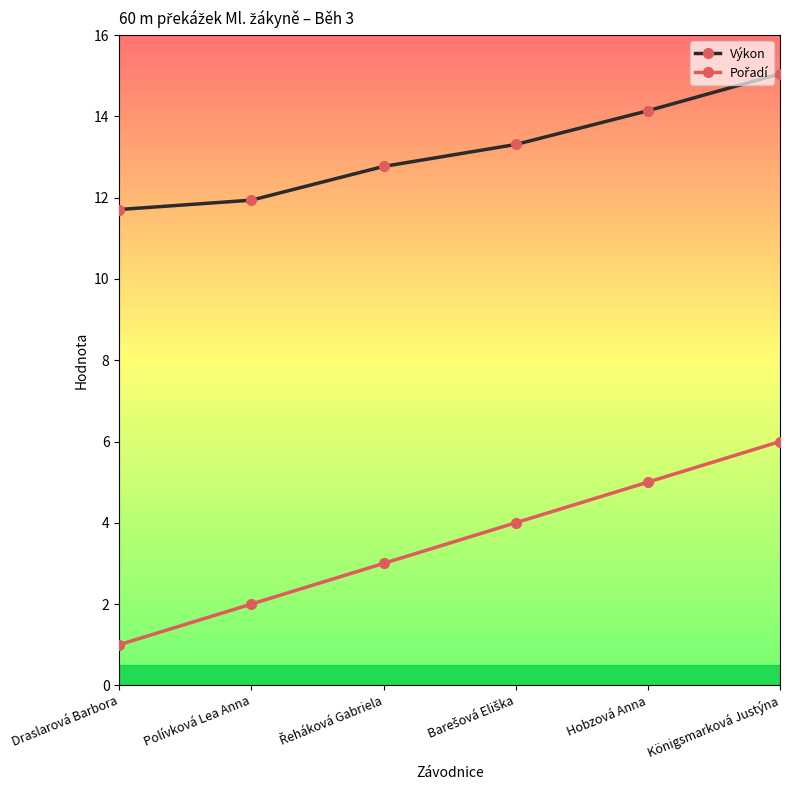

Count the number of data series in this chart.

2